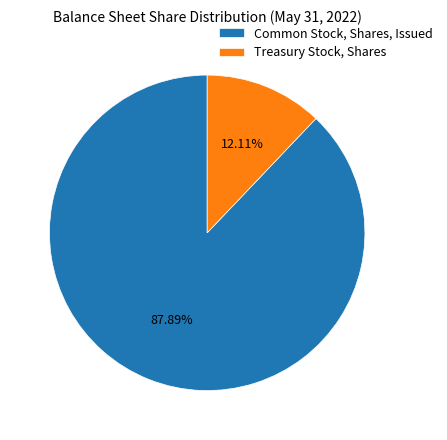

Which category has the biggest portion of the pie?

Common Stock, Shares, Issued